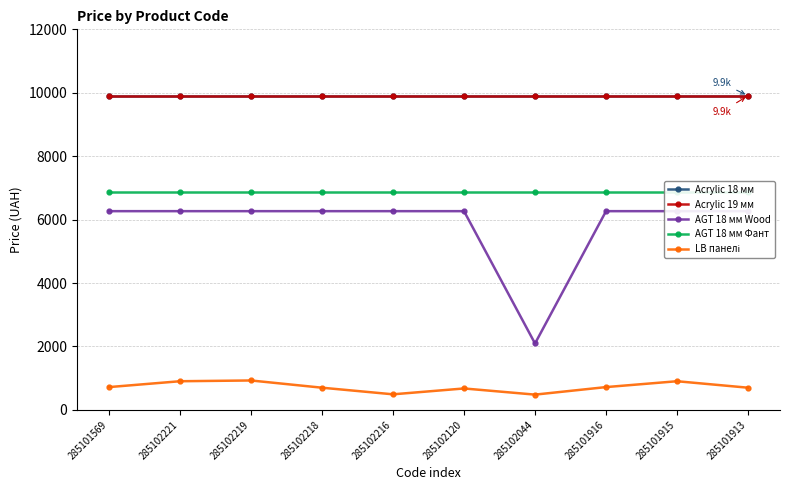

What is the label of the 5th point from the left?

285102216